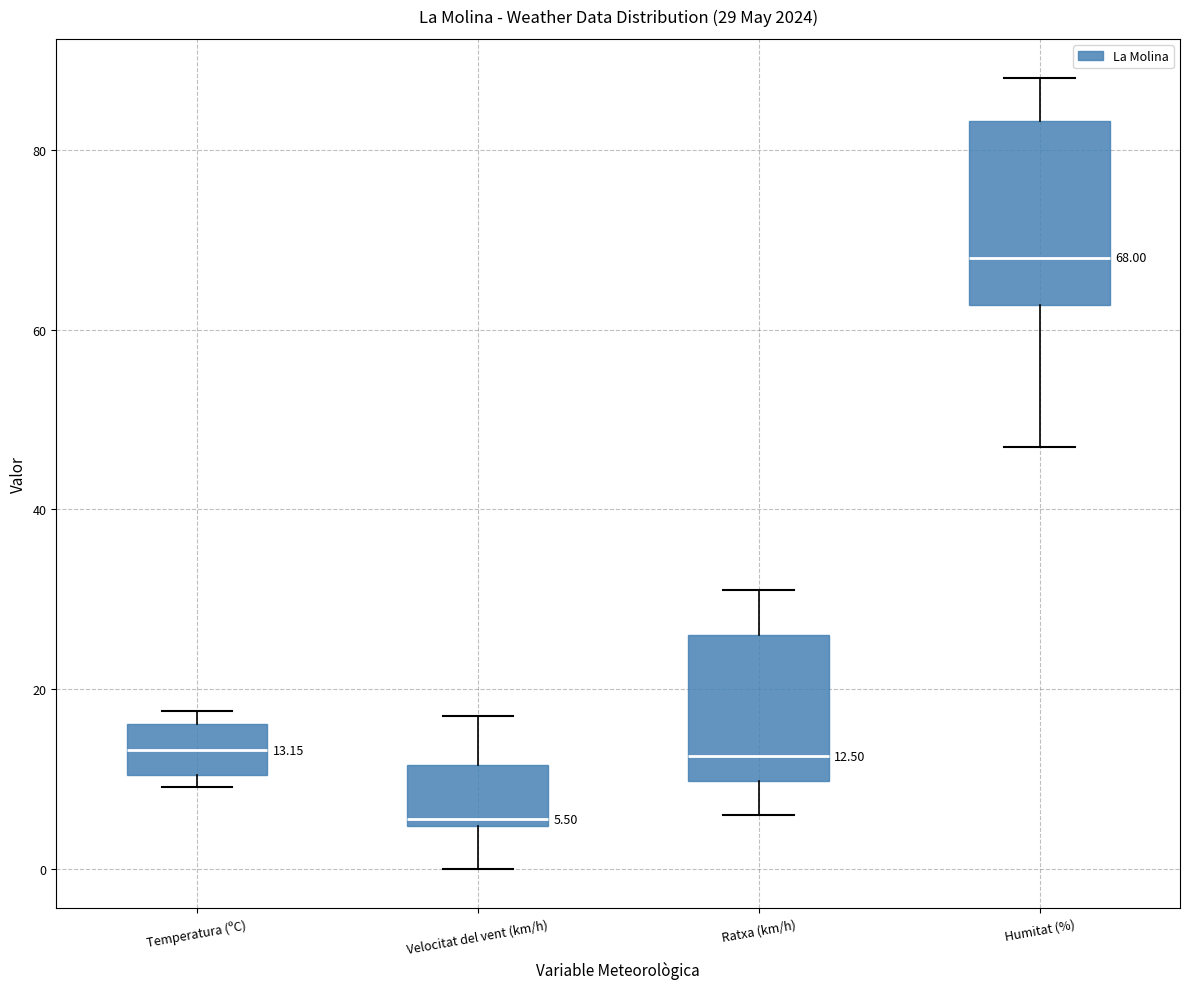

Which box is the tallest, from its lower edge to its upper edge?

Humitat (%)